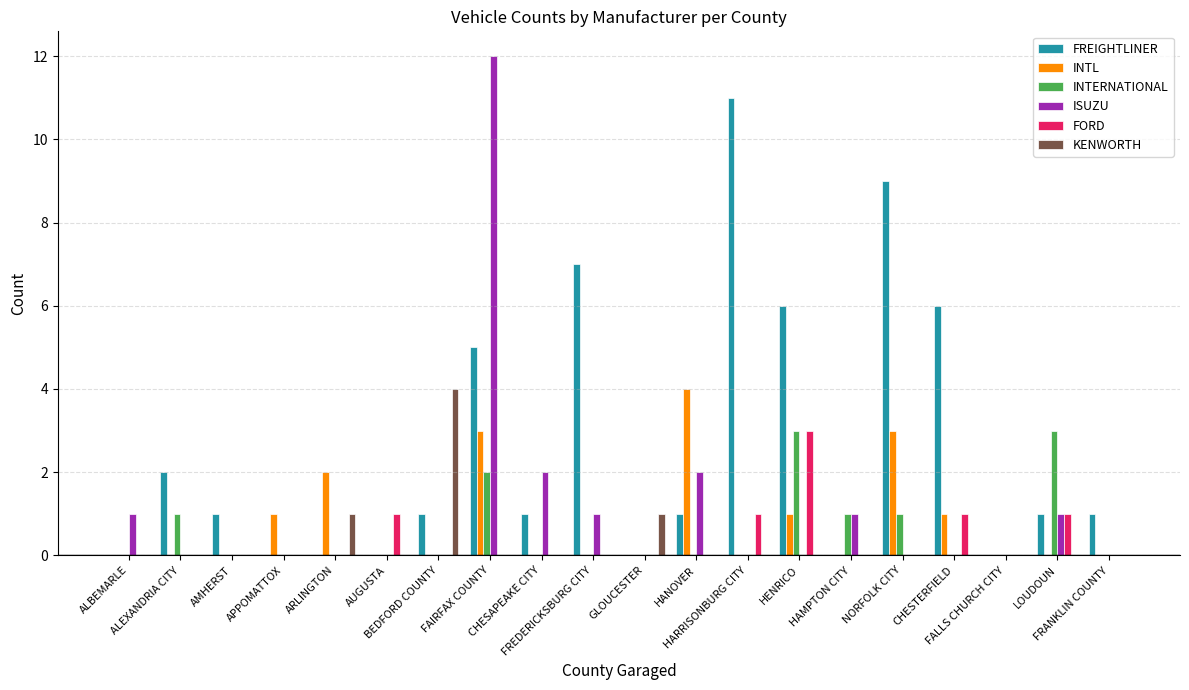

Which category has the highest value in the KENWORTH series?

BEDFORD COUNTY